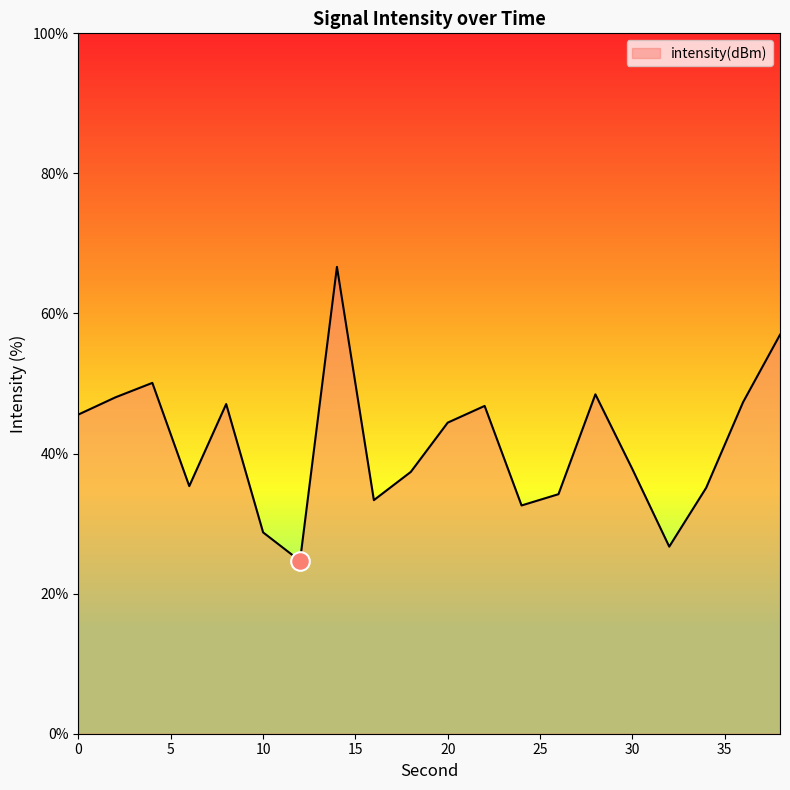

What is the difference between the maximum and minimum values?

42.0